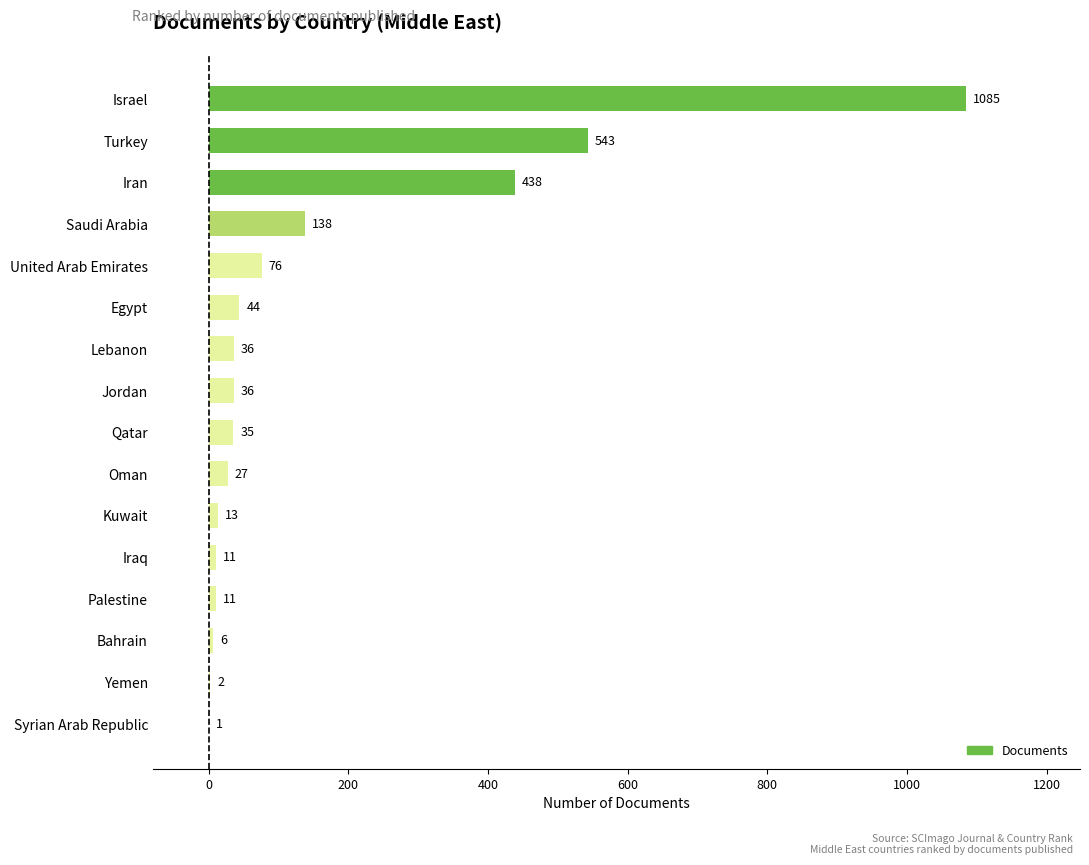

What is the sum of all values?

2502